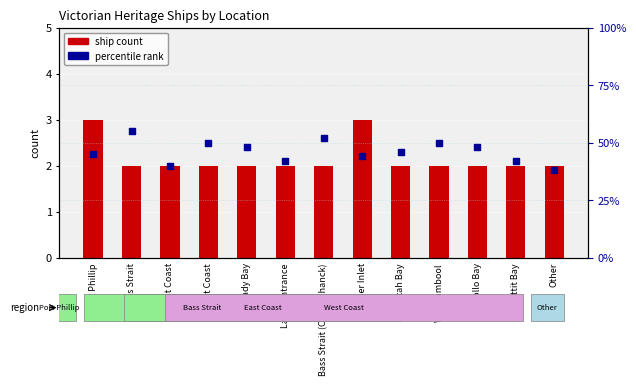

Which series has the largest total across all categories?

percentile rank